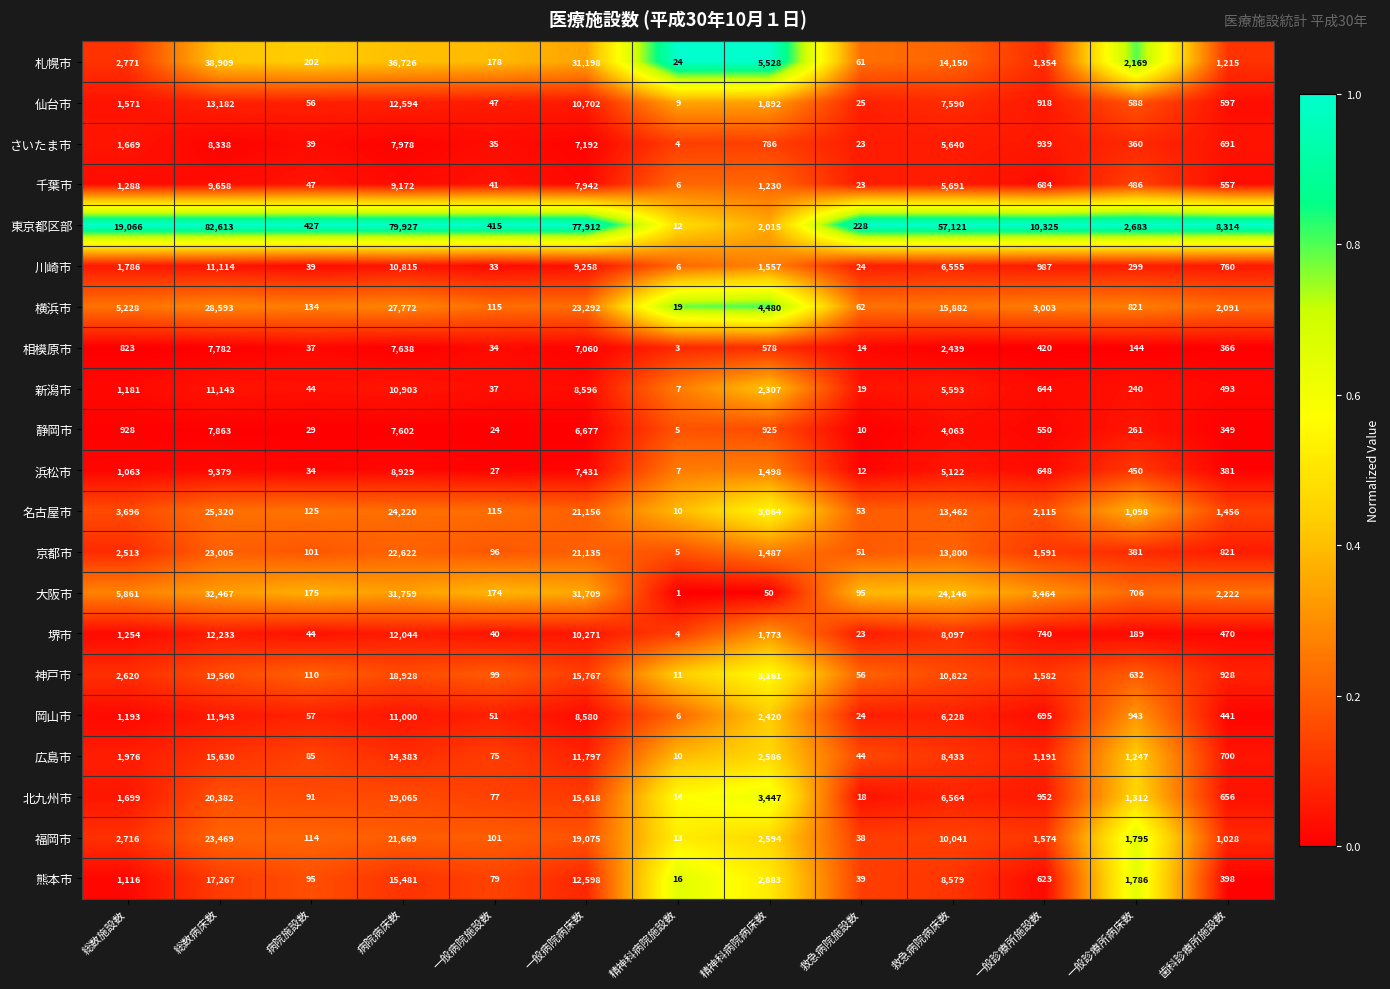

Rank the series by their maximum value, from lowest to highest.

相模原市, 静岡市, さいたま市, 浜松市, 千葉市, 川崎市, 新潟市, 岡山市, 堺市, 仙台市, 広島市, 熊本市, 神戸市, 北九州市, 京都市, 福岡市, 名古屋市, 横浜市, 大阪市, 札幌市, 東京都区部